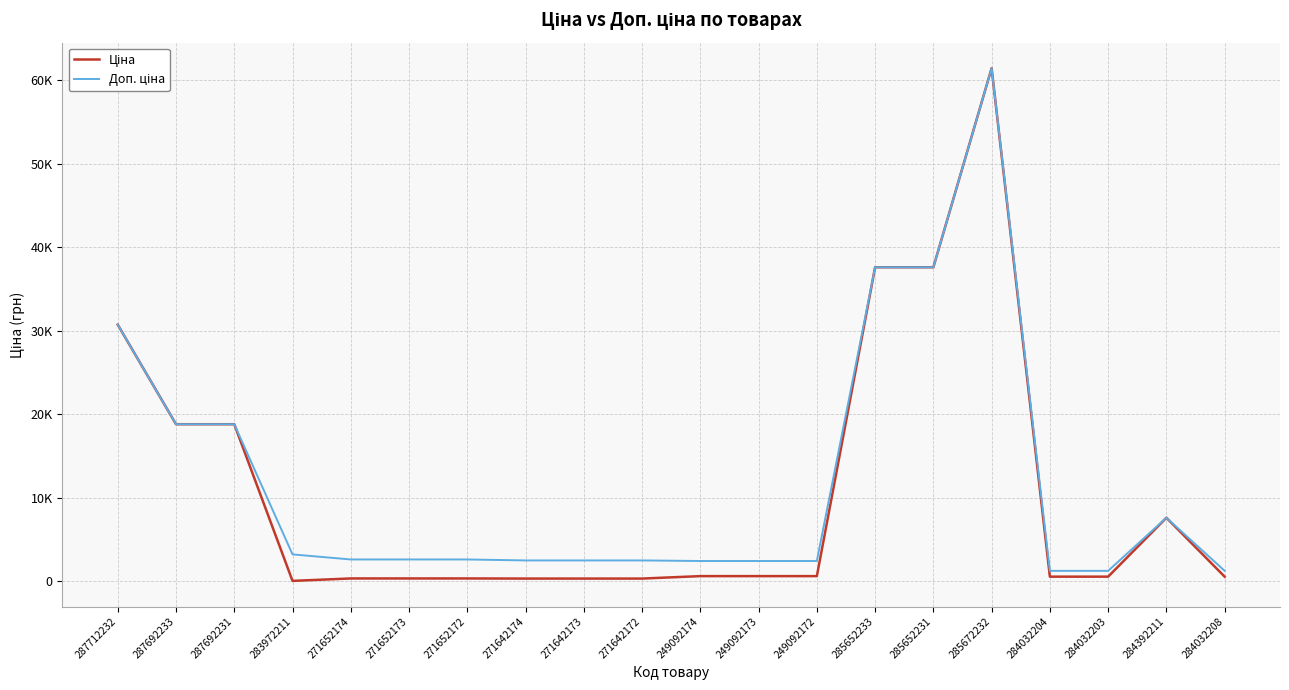

What is the difference between the Доп. ціна values at 283972211 and 287692233?

15591.8